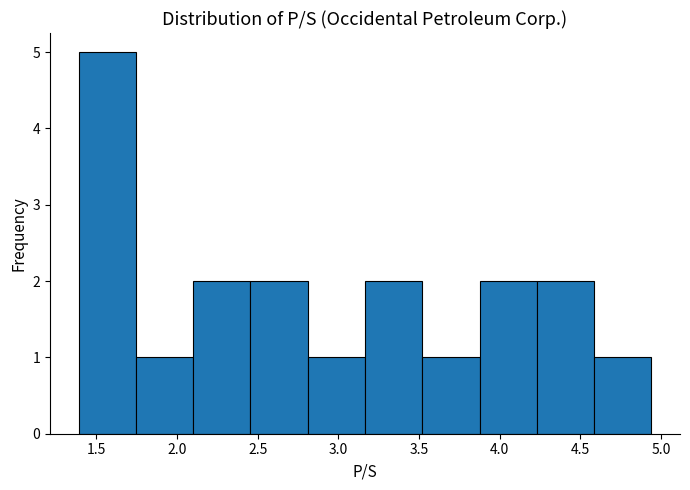

Over which range of the x-axis is the bar tallest?

1.390 to 1.745